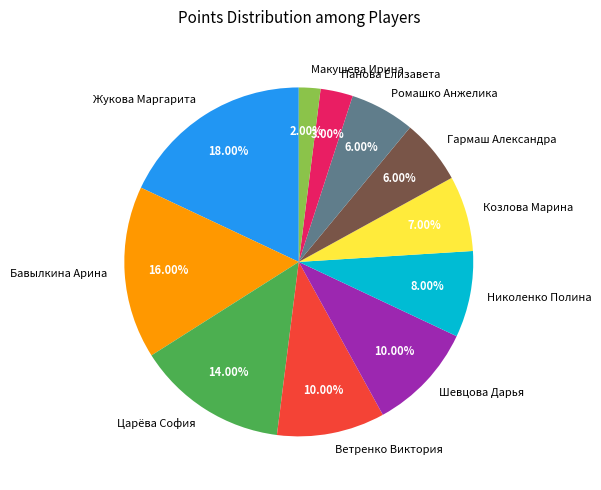

To the nearest percent, what portion does Ромашко Анжелика represent?

6%